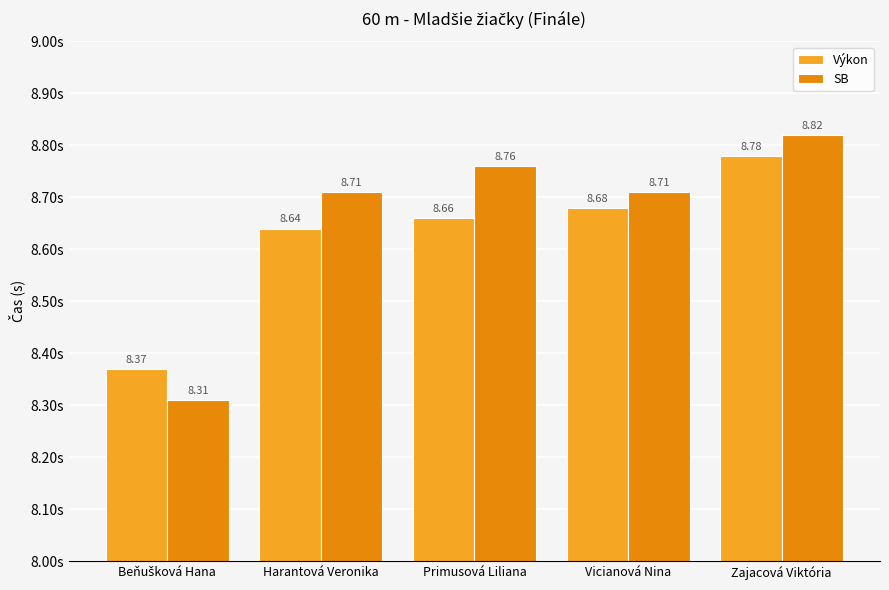

What are all the series names shown in the legend?

Výkon, SB